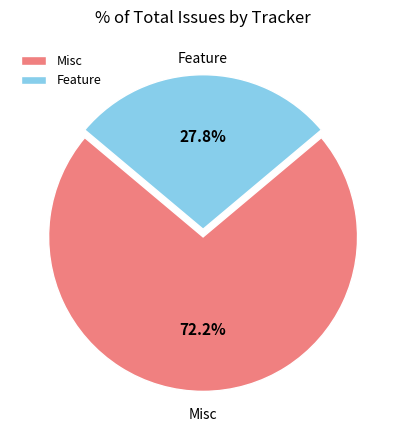

Does Misc account for over 50% of the chart?

Yes